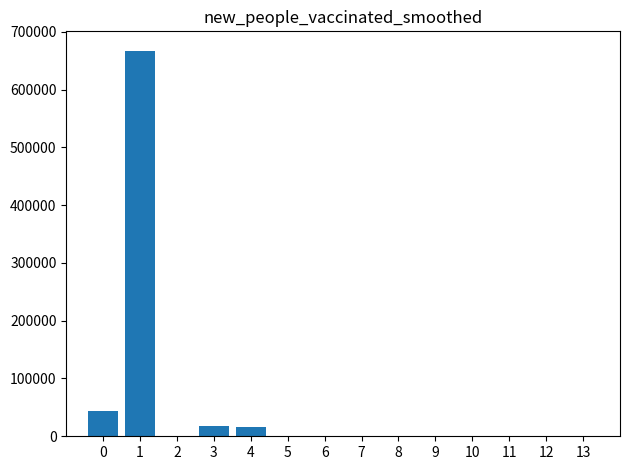

What is the maximum value shown in the chart?

667445